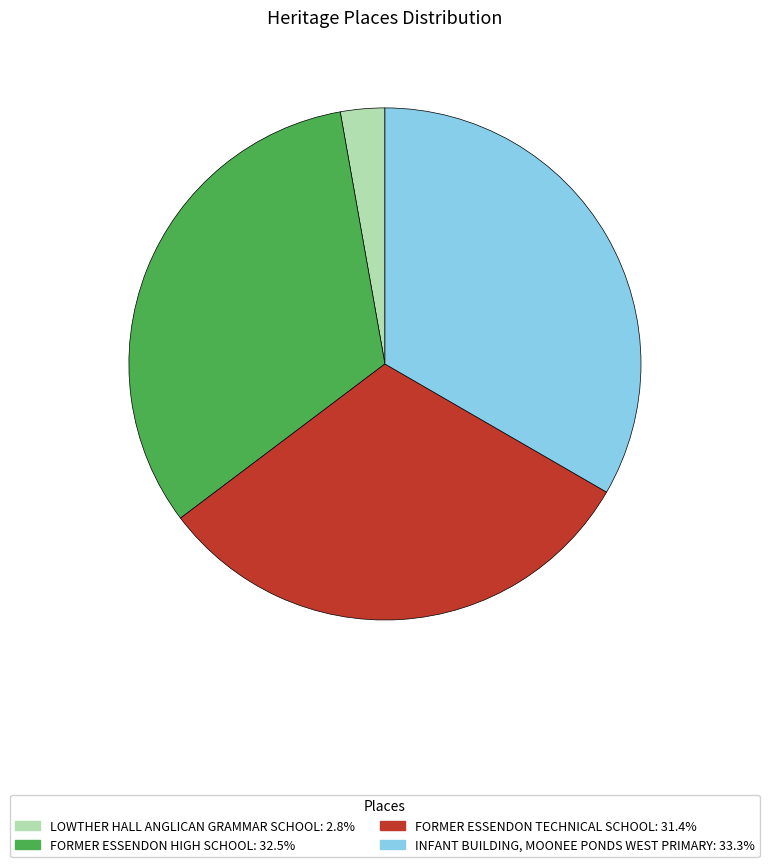

Count the number of slices in the pie.

4